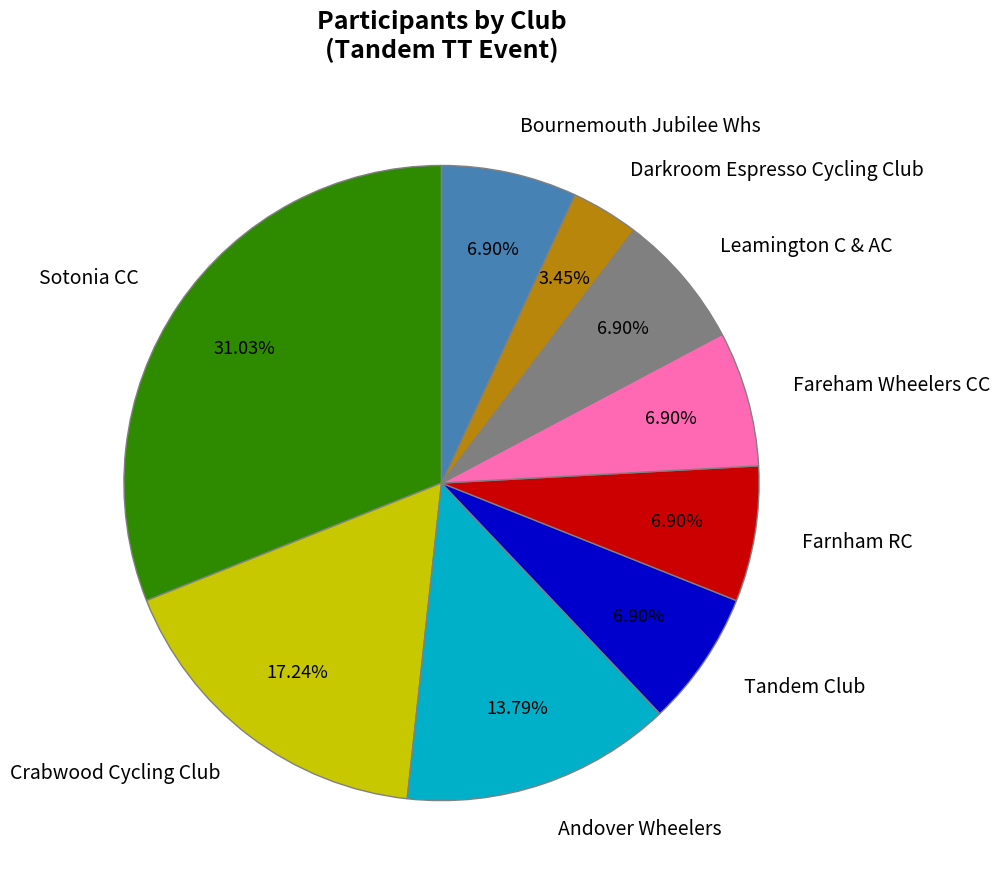

Is it true that Leamington C & AC is 15% of the pie?

False